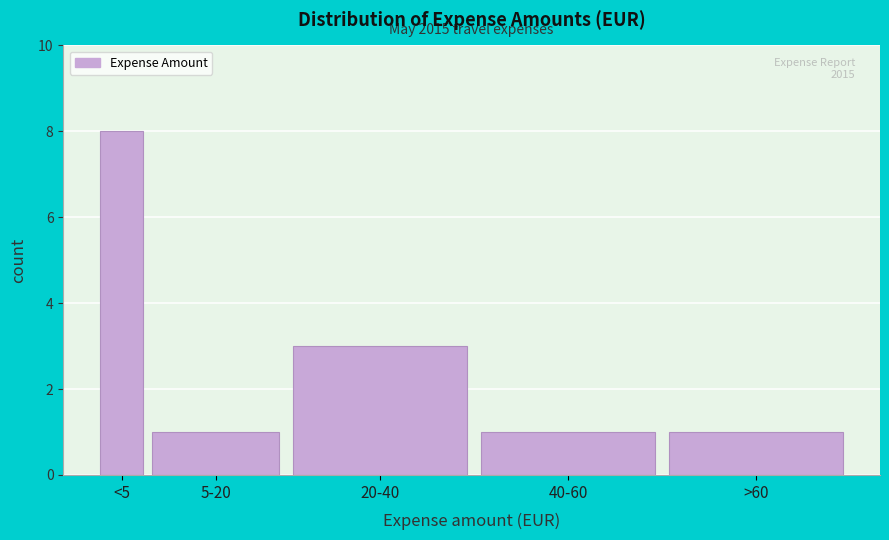

Reading left to right, list all the values displayed in this chart.

<5=8	5-20=1	20-40=3	40-60=1	>60=1